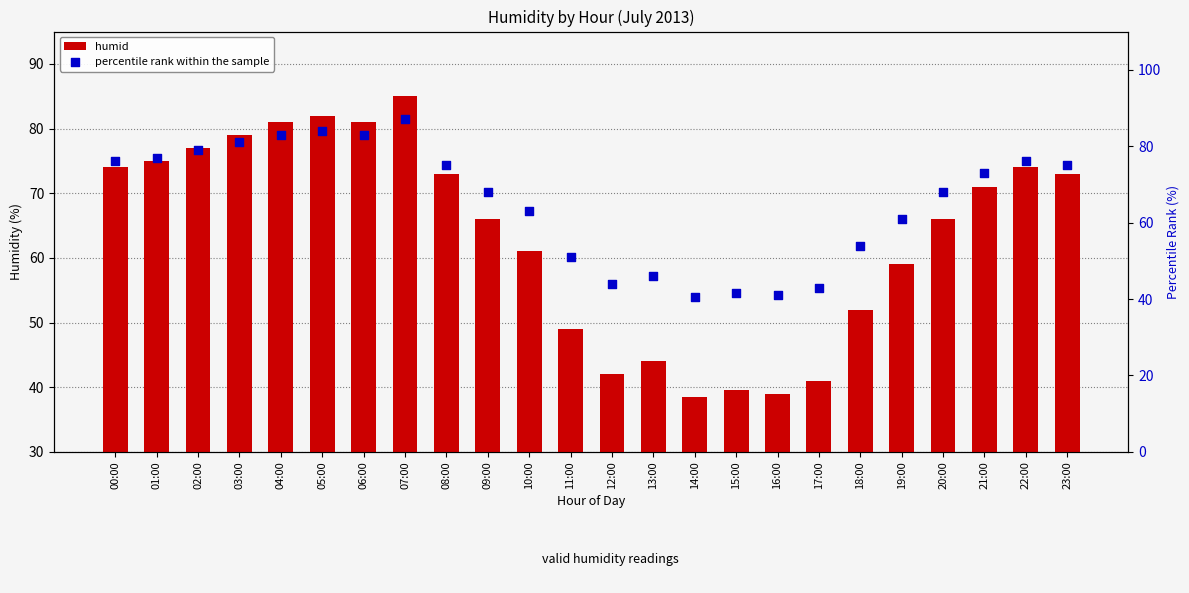

Which series contains the highest Y value?

percentile rank within the sample